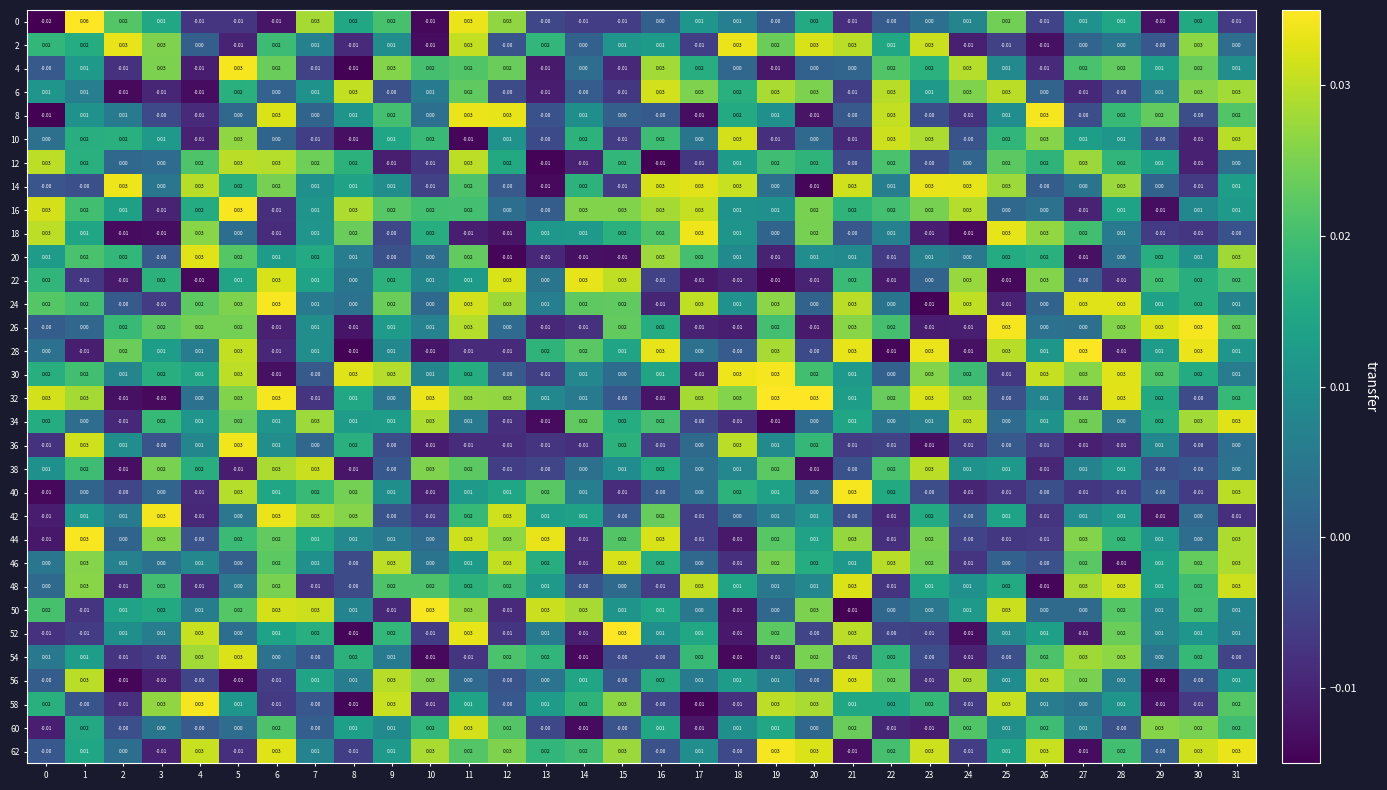

Is the value of 14 at 22 greater than the value of 62 at 5?

Yes